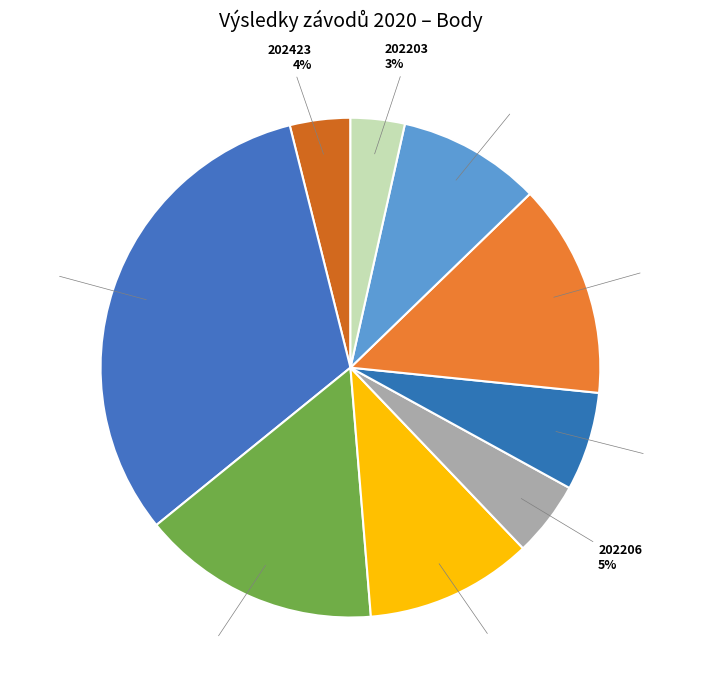

Do 201340 and 202008 together represent more than half of the pie?

No